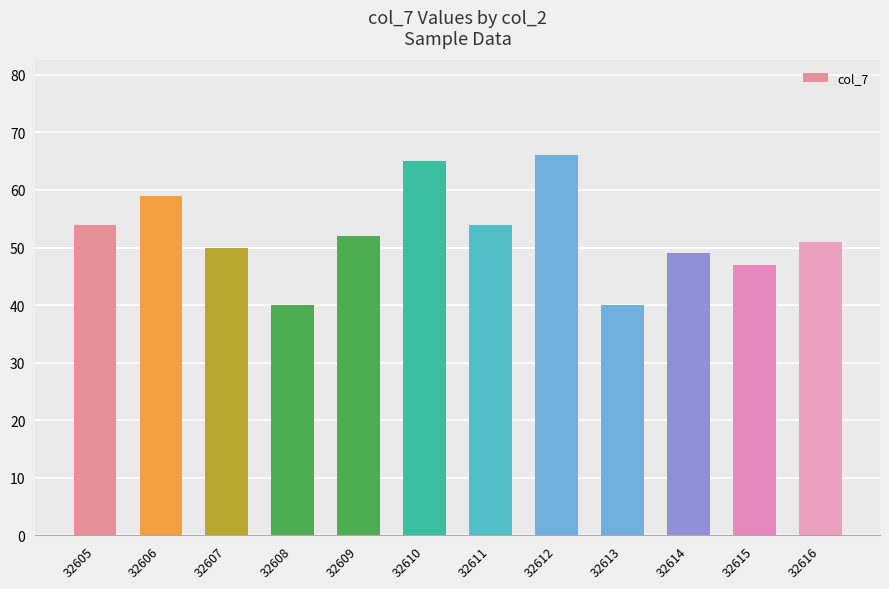

What is the change in value from 32612 to 32614?

-17